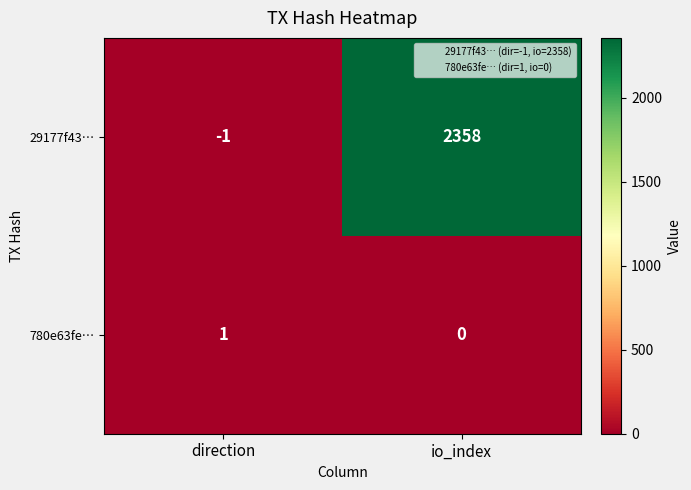

What is the maximum value shown in the chart?

2358